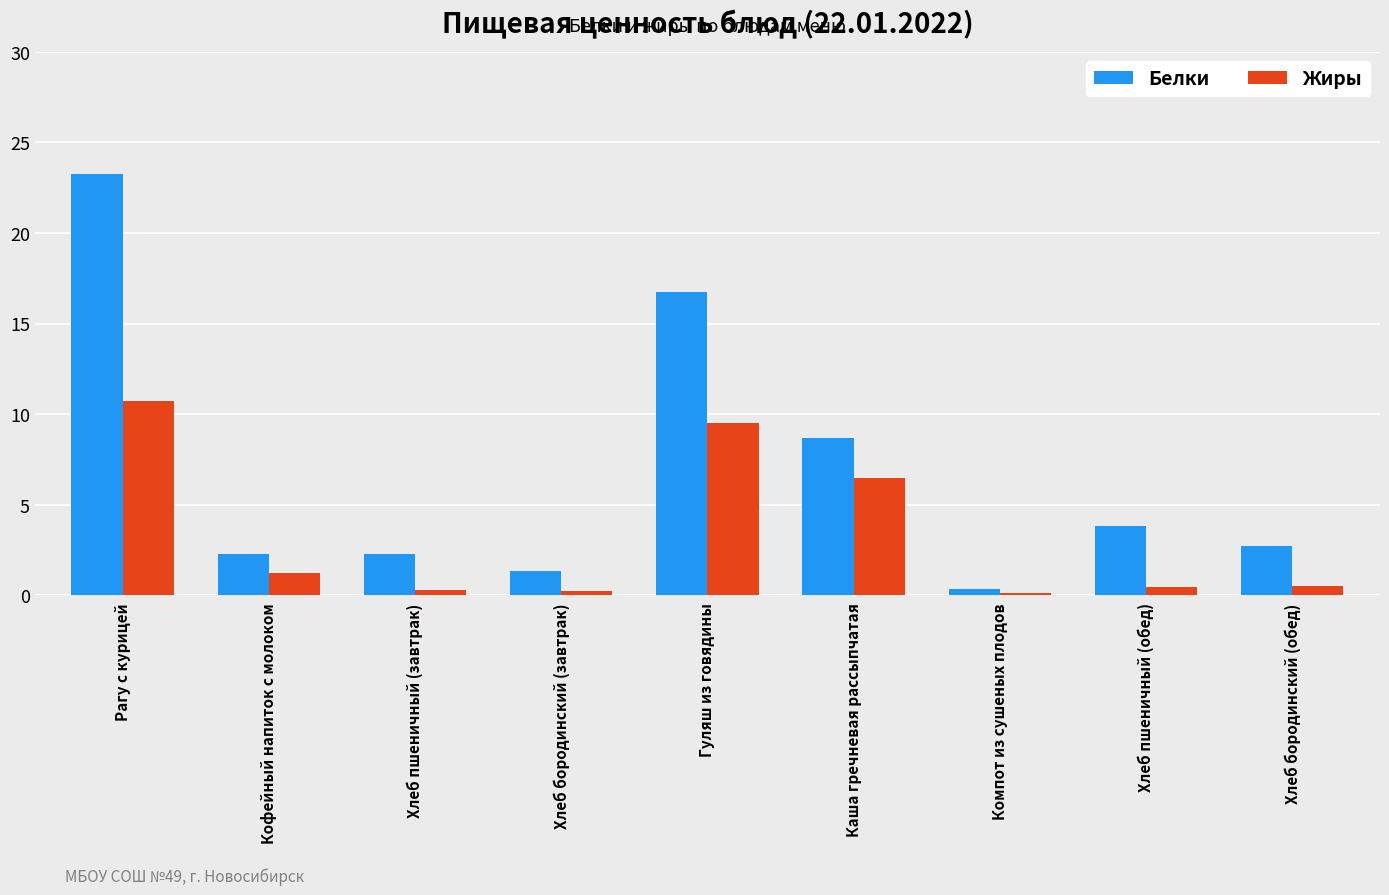

What is the sum of the Белки values at Хлеб пшеничный (завтрак) and Рагу с курицей?

25.5